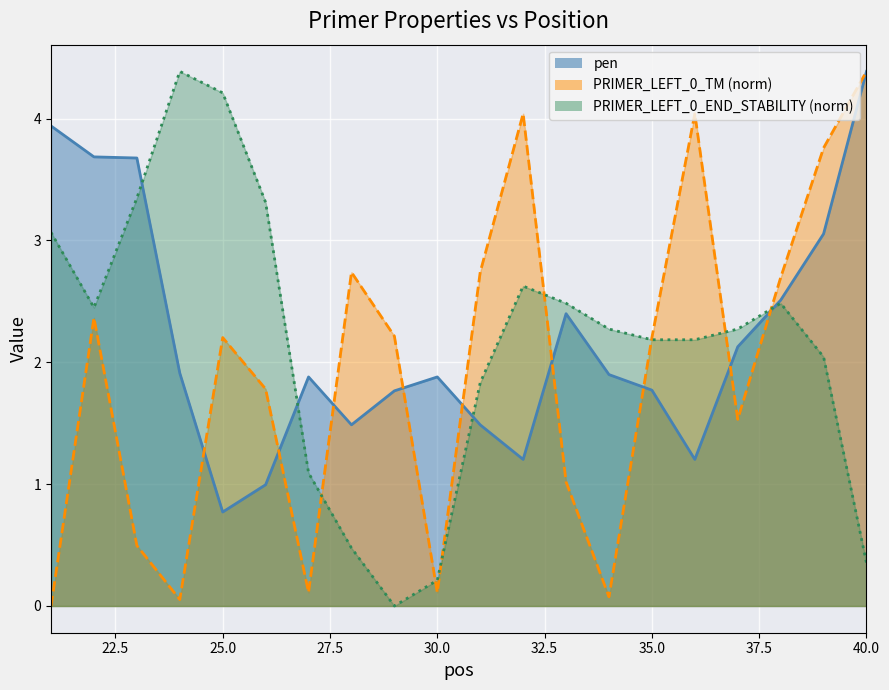

Is it true that PRIMER_LEFT_0_TM equals 2.2 at 16?

False